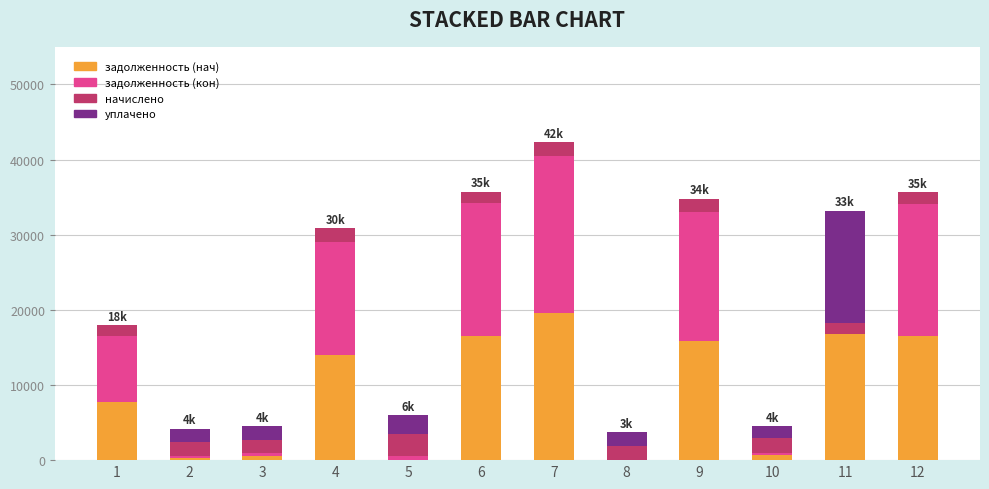

At which category is the sum across all series the highest?

7